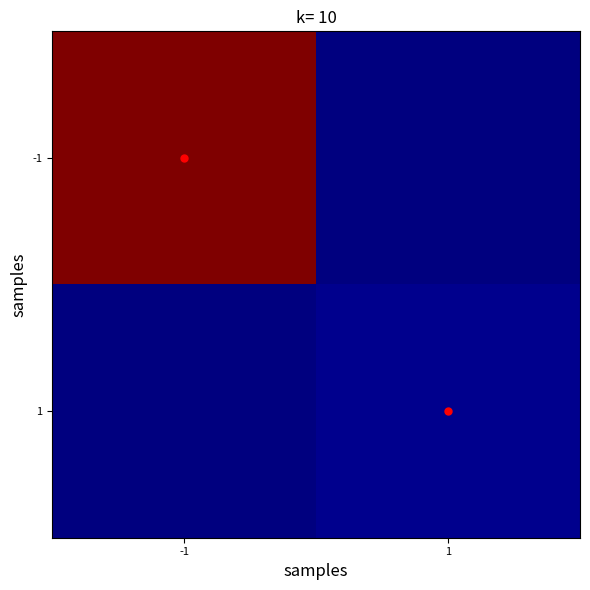

How many distinct data groups are displayed?

2